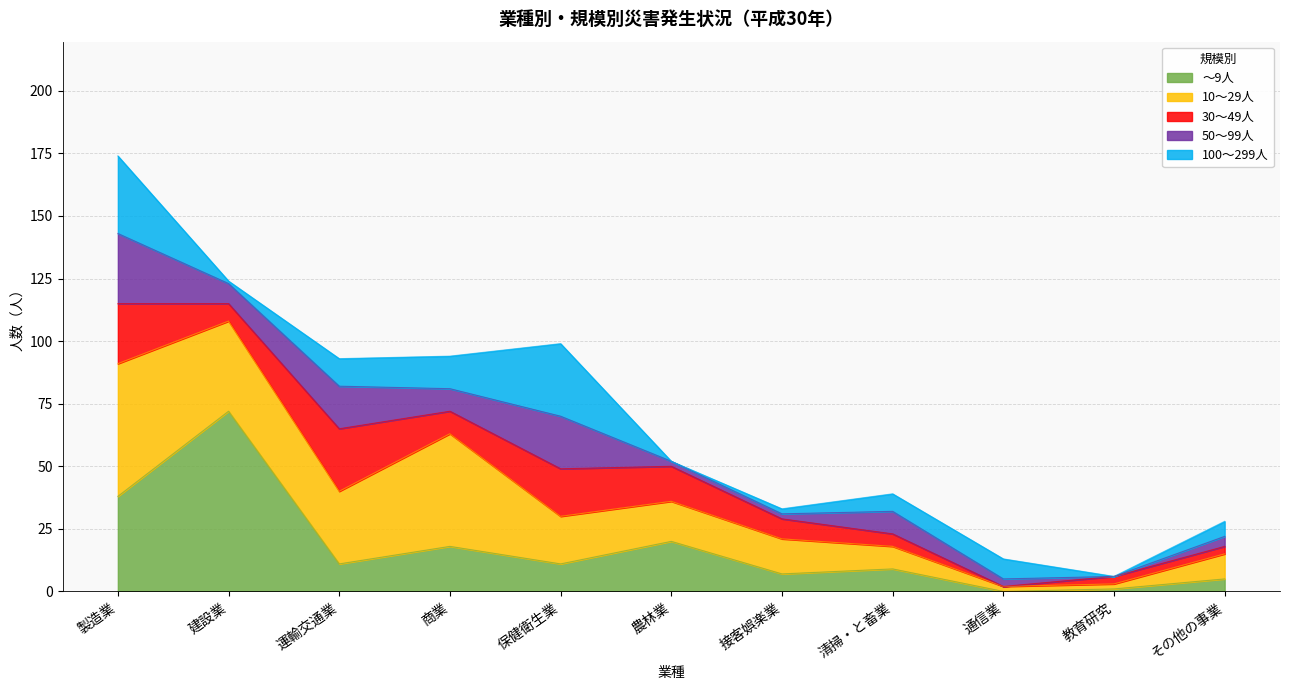

What is the total value across all series at 製造業?

174